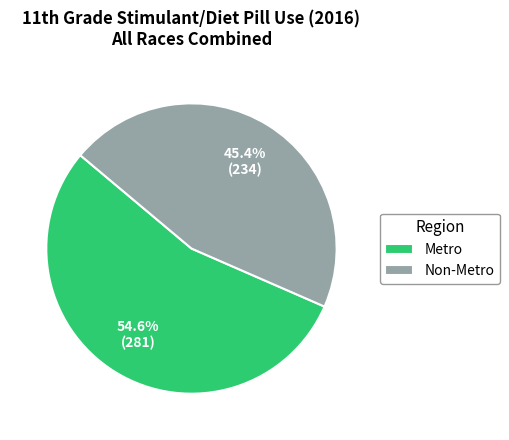

To the nearest percent, what is the average slice percentage?

50%